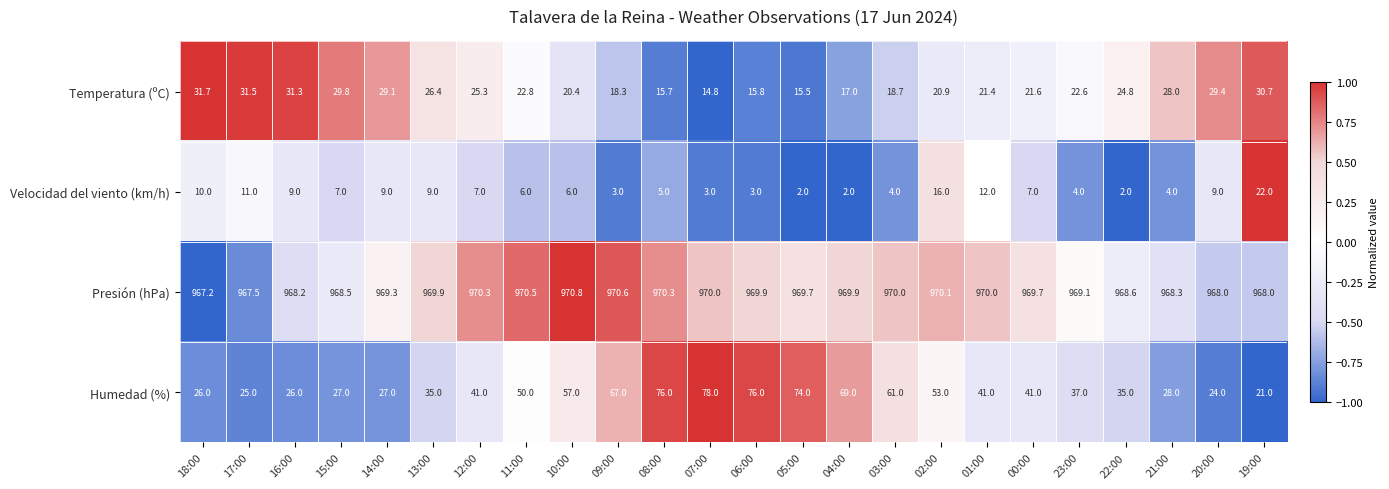

How many distinct data groups are displayed?

4